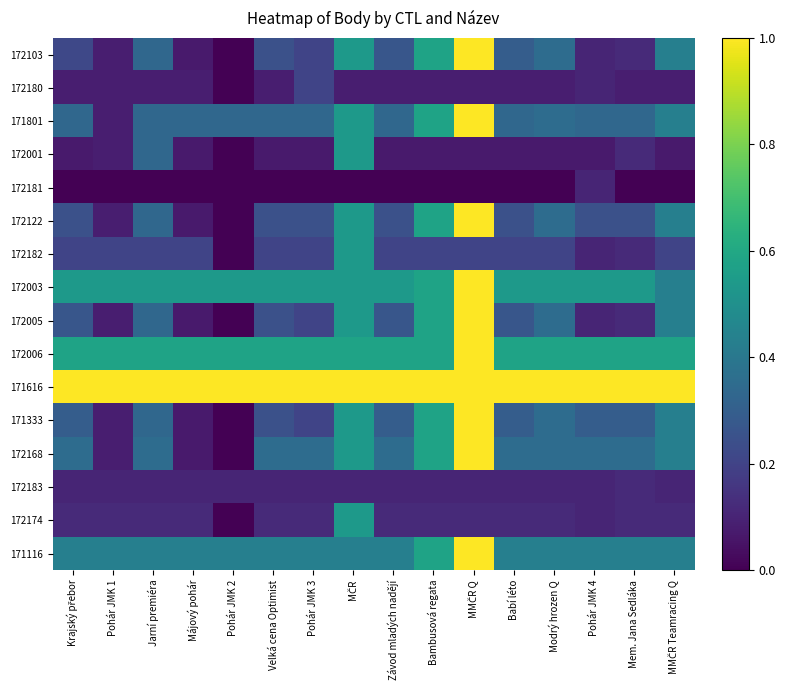

At which category is the sum across all series the highest?

MMČR Q